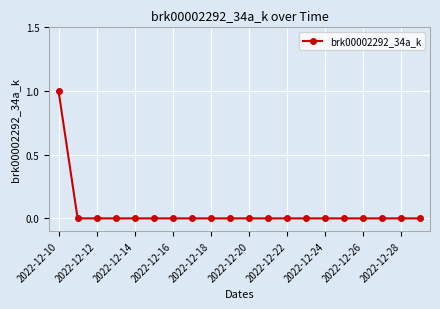

Reading left to right, extract all data points from this chart.

1	0	0	0	0	0	0	0	0	0	0	0	0	0	0	0	0	0	0	0